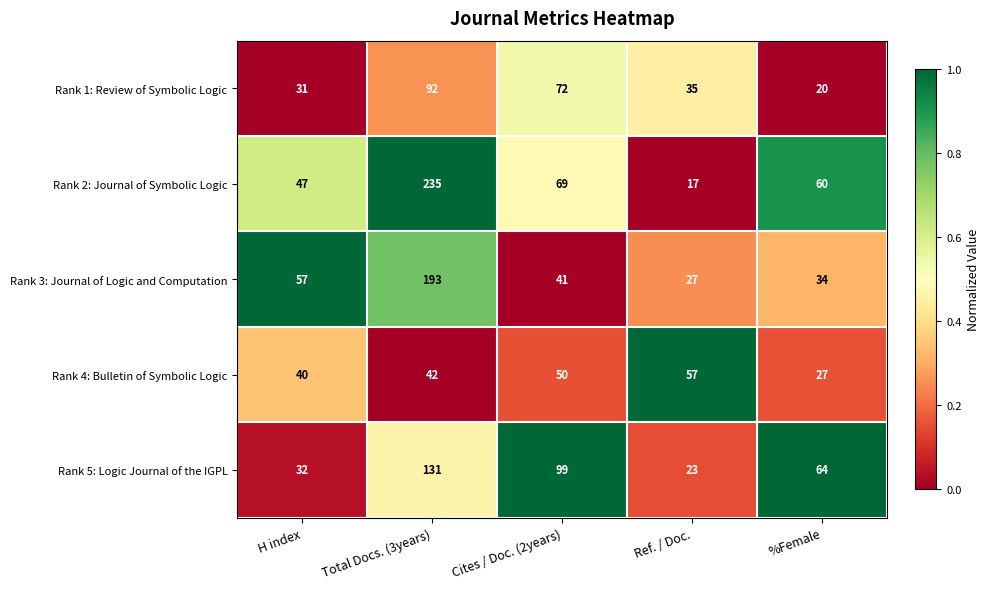

Which category has the lowest value in the Rank 3: Journal of Logic and Computation series?

Ref. / Doc.